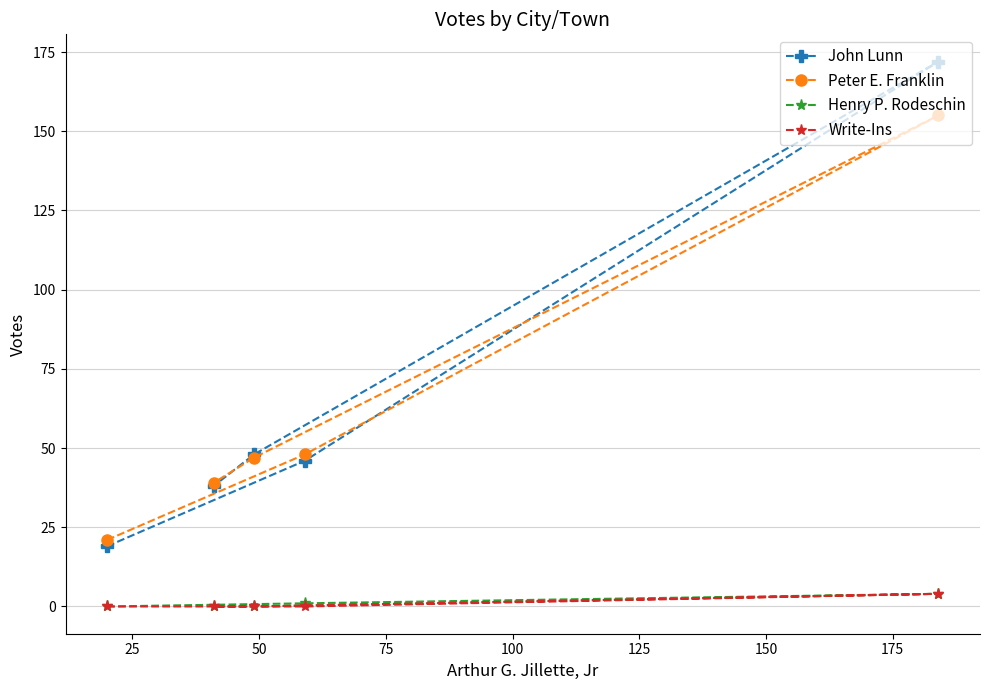

What is the greatest value displayed?

172